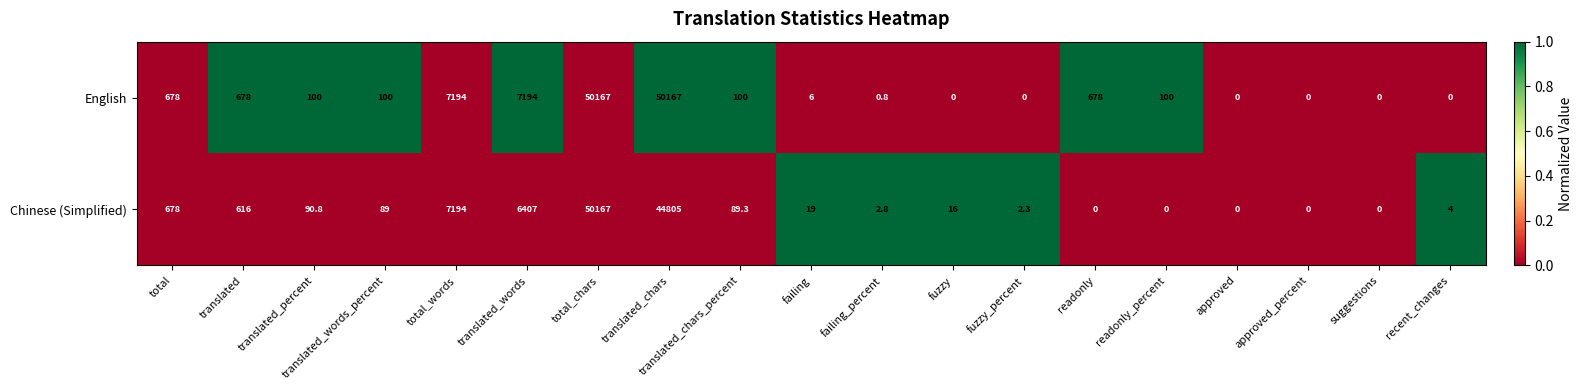

Between translated_words_percent and approved_percent, which series saw the biggest shift?

English